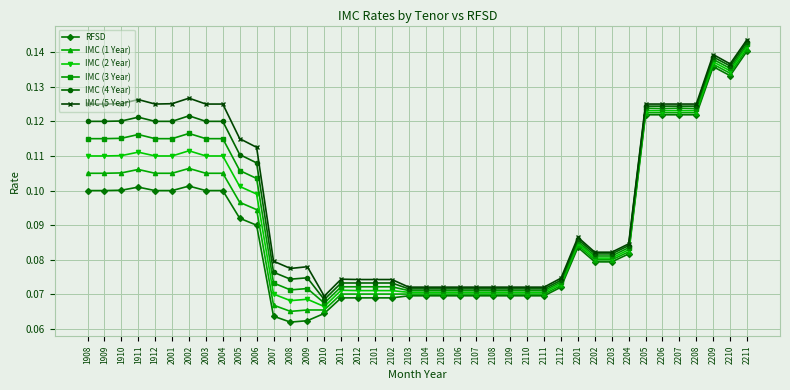

The RFSD series shows 0.1 at 2111. True or false?

True